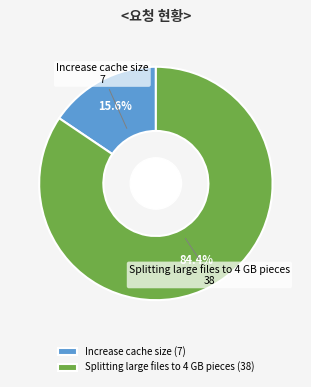

Which has a higher value, Increase cache size (7) or Splitting large files to 4 GB pieces (38)?

Splitting large files to 4 GB pieces (38)